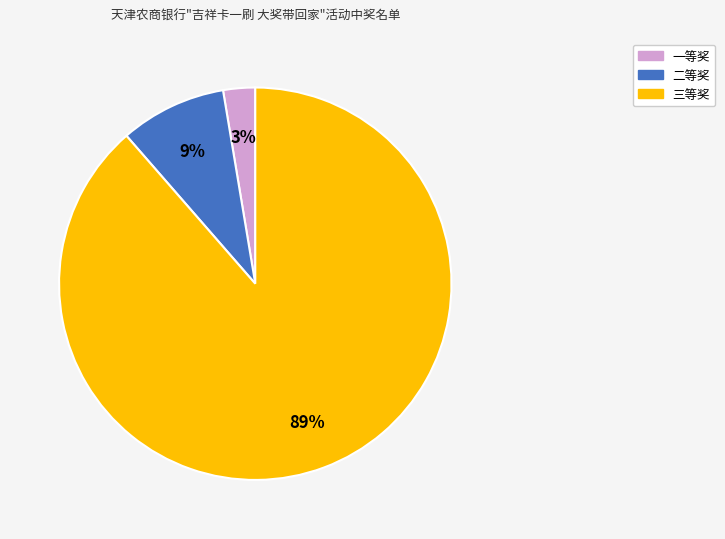

Which has a higher value, 一等奖 or 二等奖?

二等奖